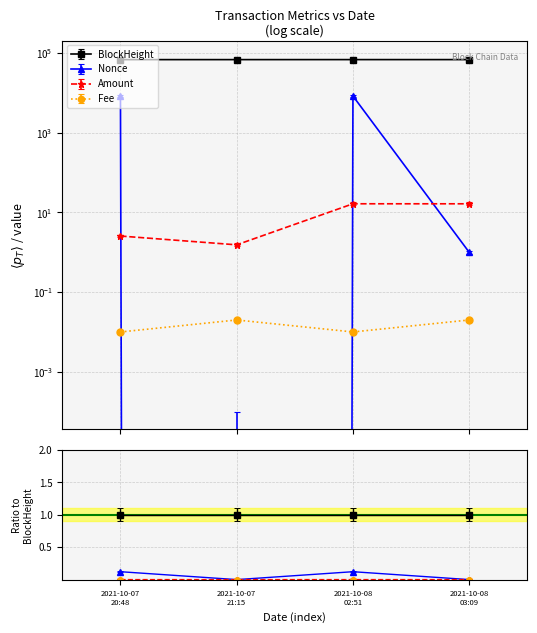

At how many categories does at least one series exceed 13314?

4